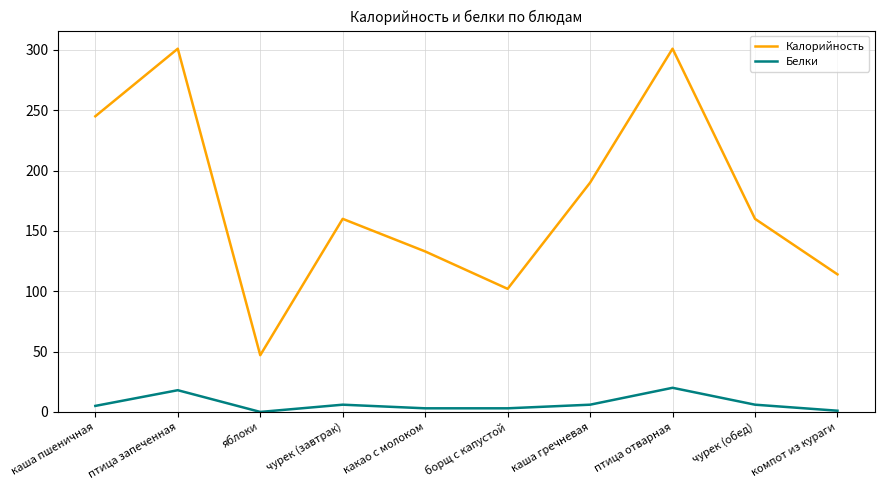

At how many categories does at least one series exceed 21?

10